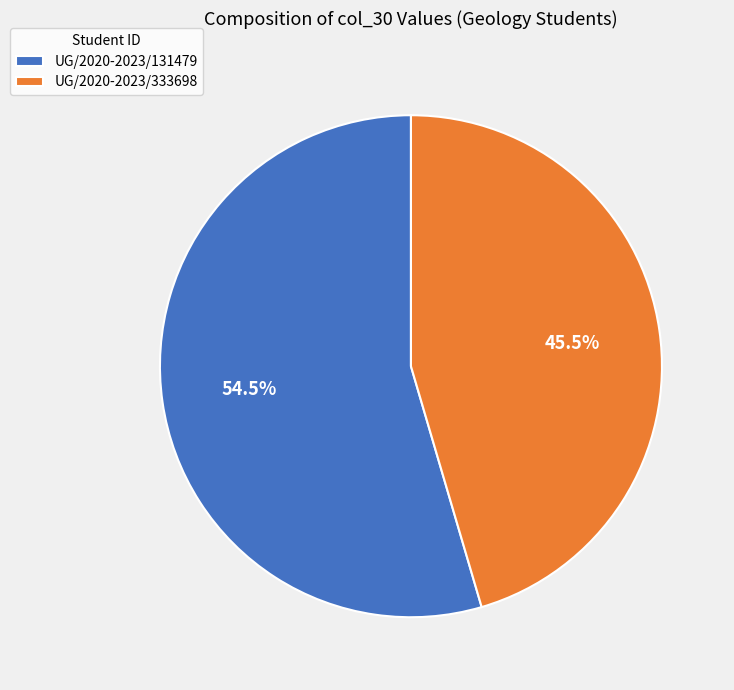

What is the total percentage of UG/2020-2023/333698 and UG/2020-2023/131479?

100.0%